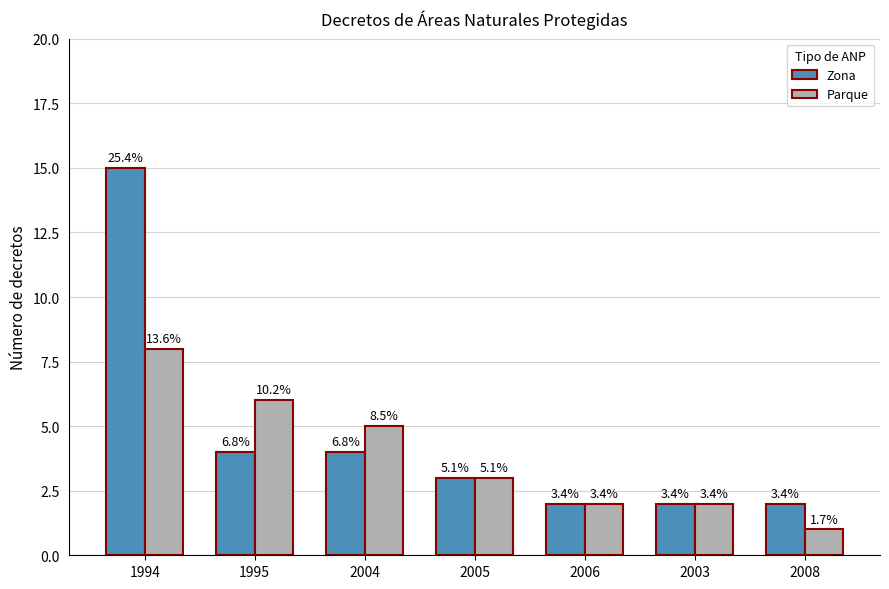

What are all the series names shown in the legend?

Zona, Parque